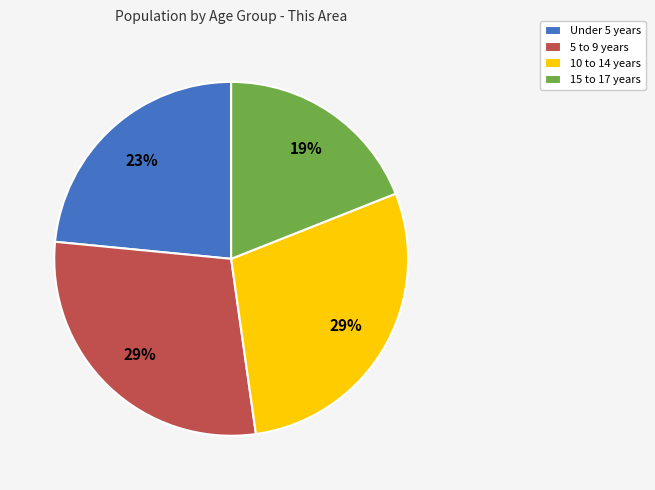

What is the ratio of the value at Under 5 years to the value at 15 to 17 years?

1.2